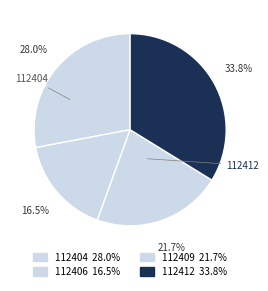

Count the number of slices in the pie.

4